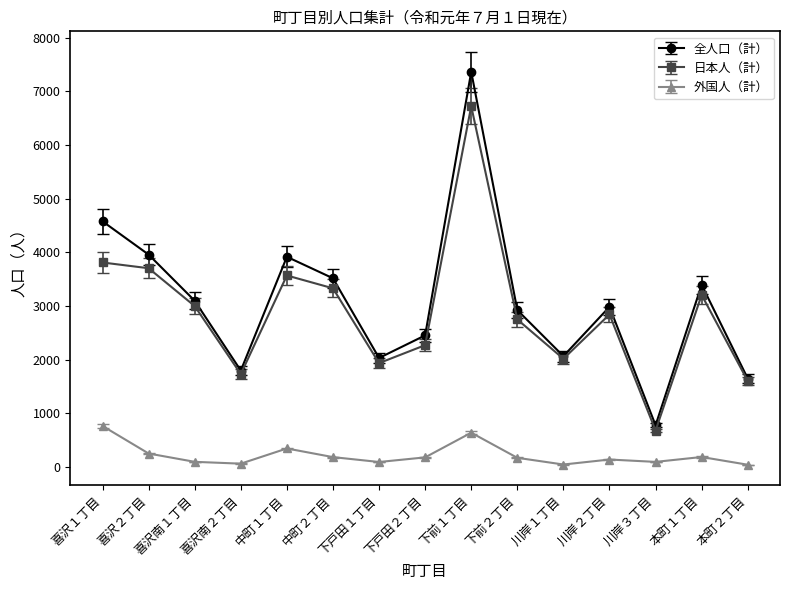

At which label does 全人口（計） first exceed 2987?

喜沢１丁目